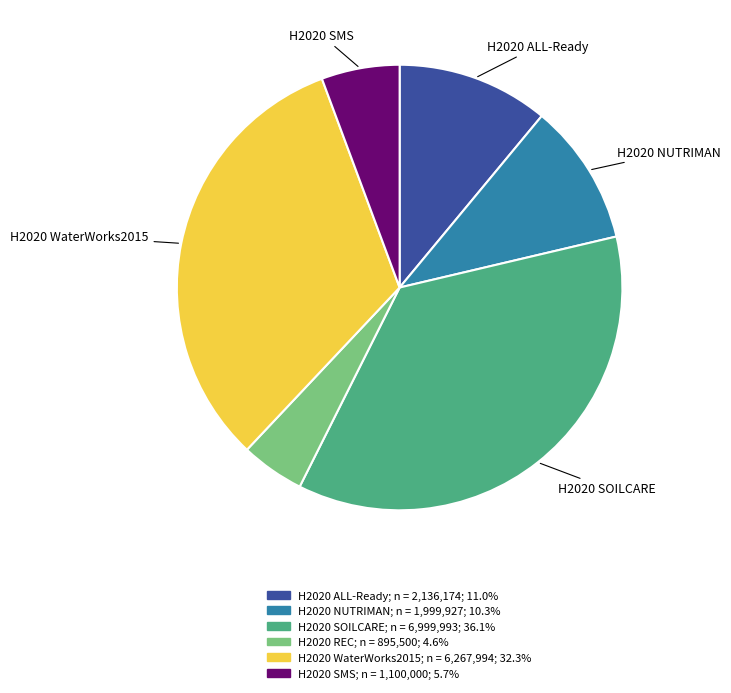

True or false: H2020 SMS accounts for 1% of the total.

False